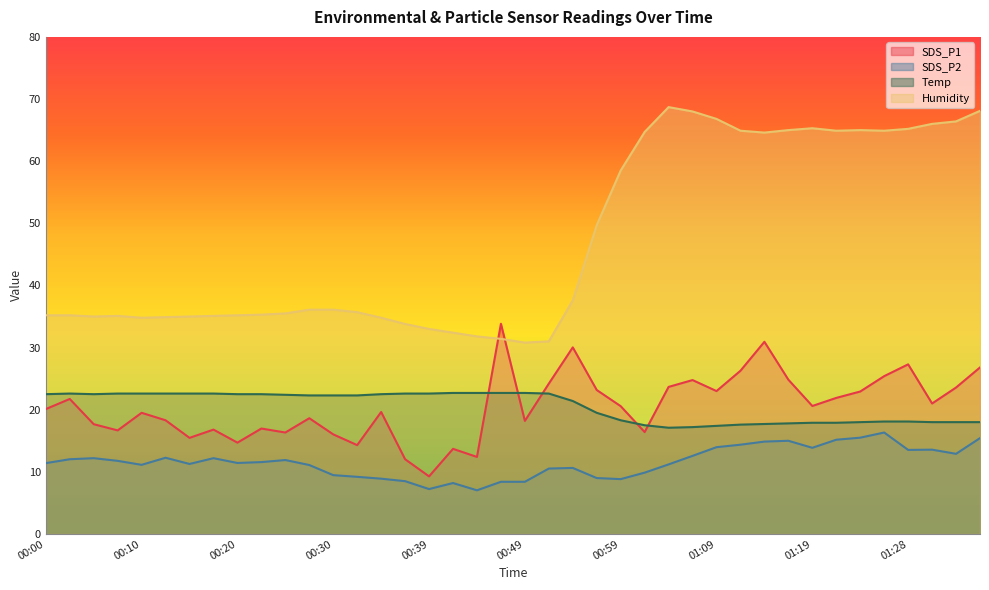

Where is SDS_P1 nearest to the value 21?

01:31